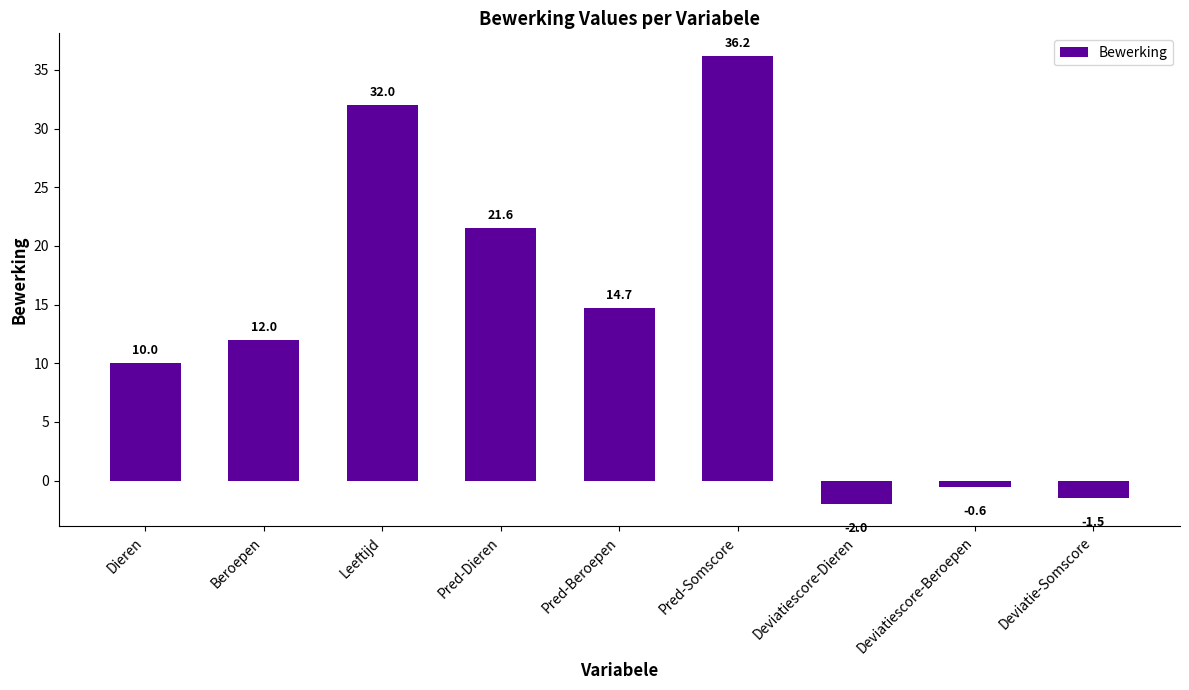

Which has a higher value, Dieren or Deviatie-Somscore?

Dieren